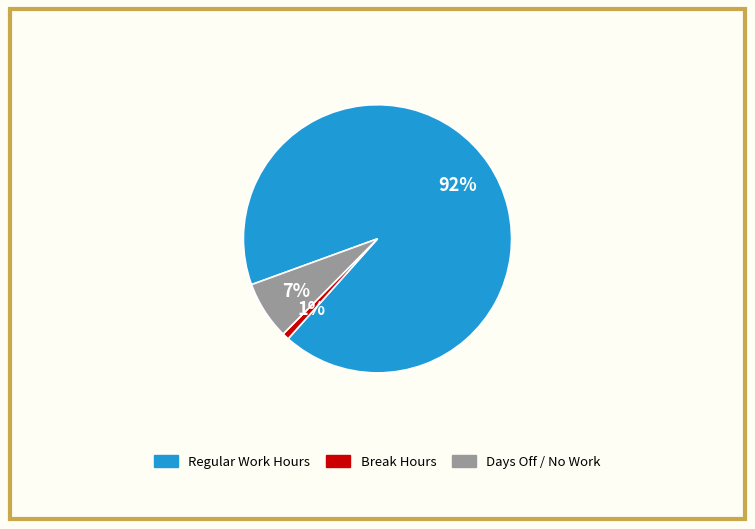

To the nearest percent, what is the average slice percentage?

33%